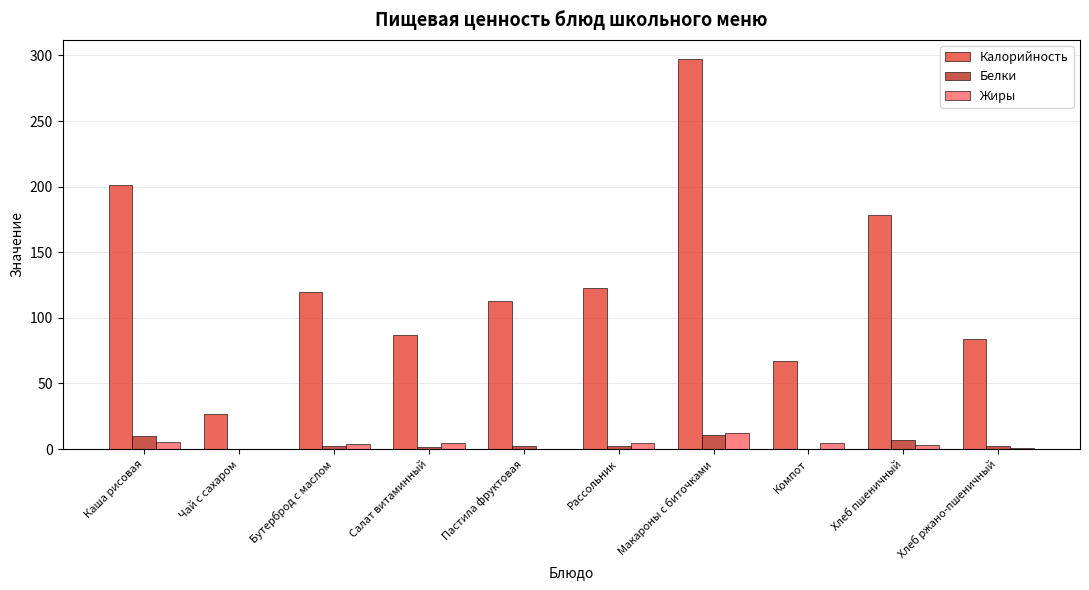

The value of Жиры at Салат витаминный is 4.5. True or false?

True